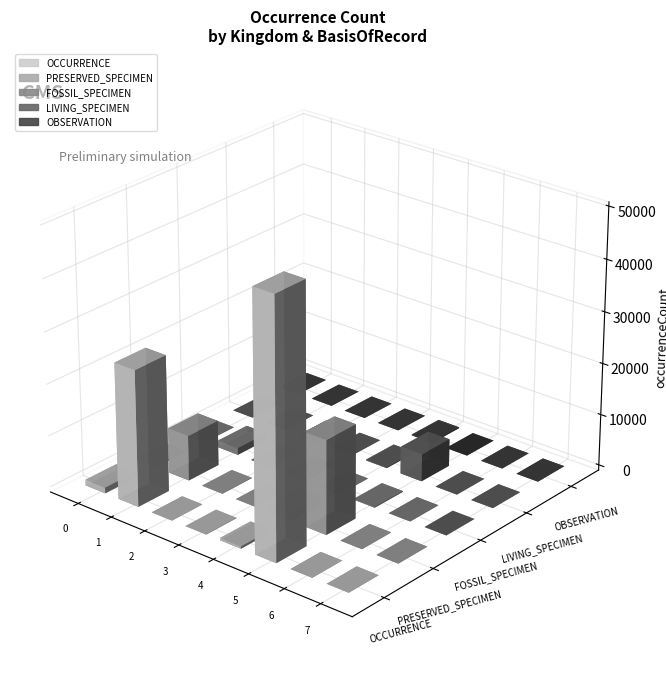

The value of OCCURRENCE at kingdom_5 is 432. True or false?

True